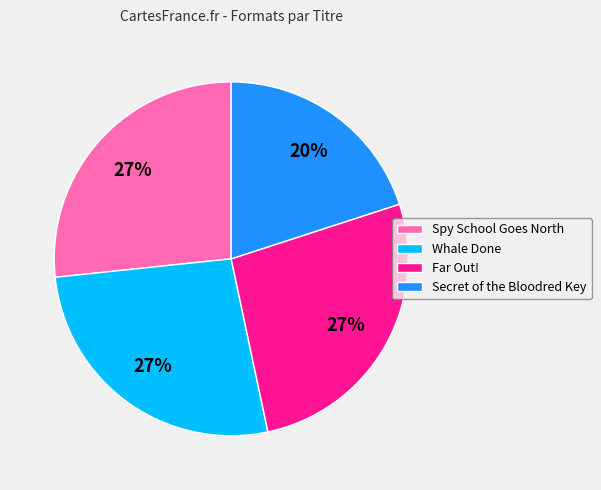

To the nearest percent, what is the combined percentage of Whale Done and Spy School Goes North?

53%